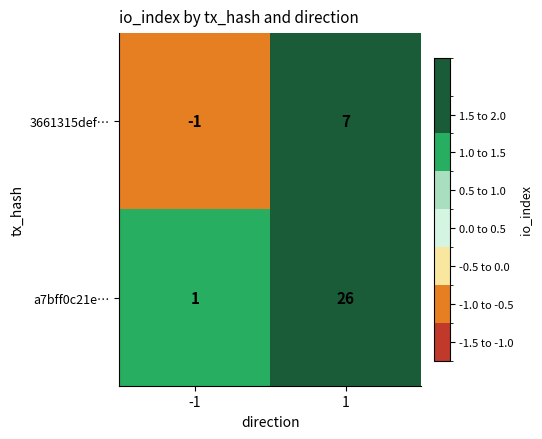

How many values in 3661315def… are below zero?

1